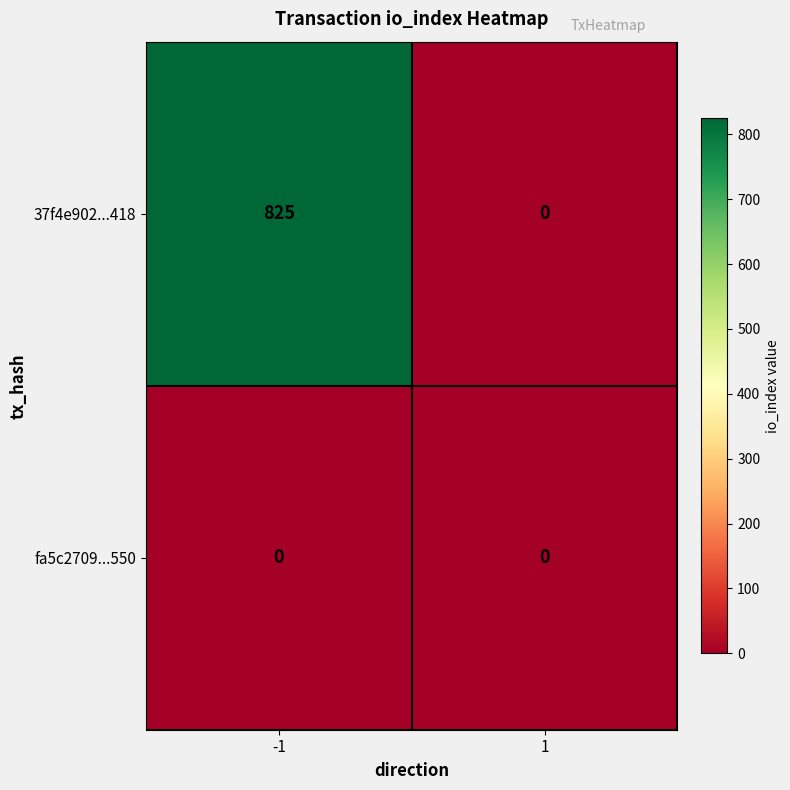

What is the total value across all series at -1?

825